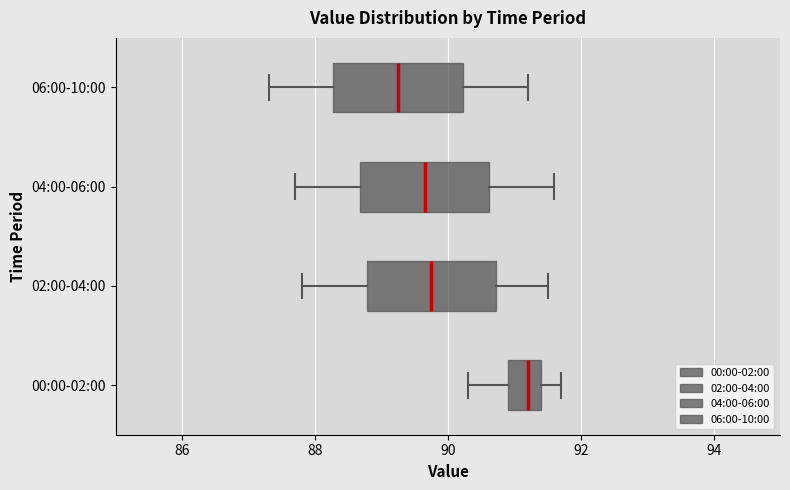

Reading bottom to top, read every box against the x-axis: the position of its median line, the range the box covers, and the ends of its whiskers. The values are not printed on the chart, so give them approximately, as read against the axis.

00:00-02:00: median 91.2, box 91.0 to 91.4, whiskers 90.4 to 91.8
02:00-04:00: median 89.8, box 88.8 to 90.8, whiskers 87.8 to 91.6
04:00-06:00: median 89.6, box 88.6 to 90.6, whiskers 87.8 to 91.6
06:00-10:00: median 89.2, box 88.2 to 90.2, whiskers 87.4 to 91.2